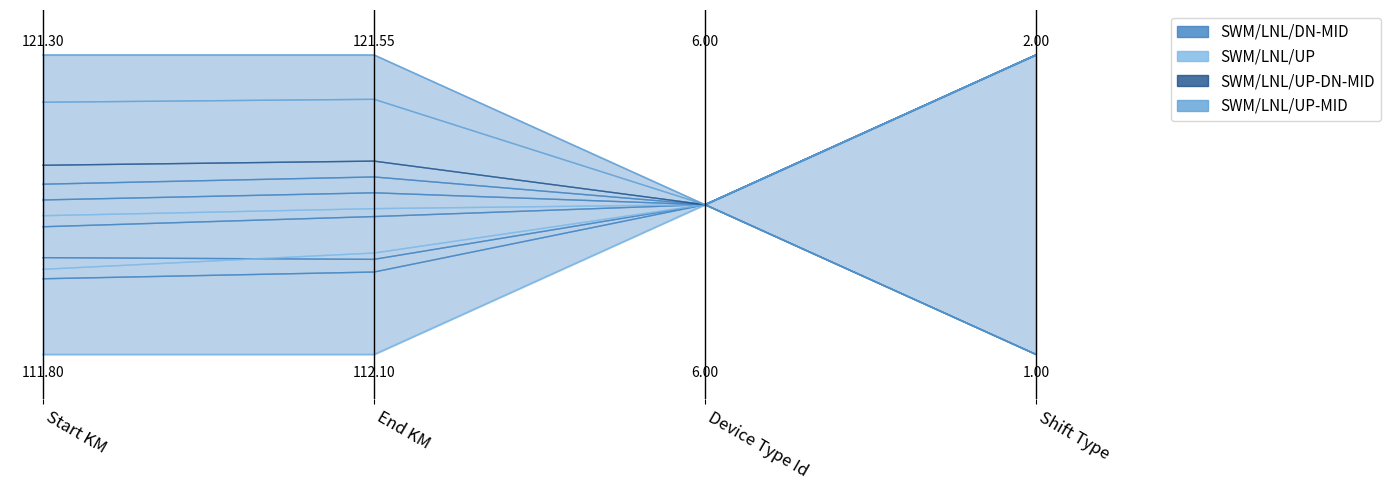

What is the value of the SWM/LNL/UP-MID point at the 4th from the left?

1.0